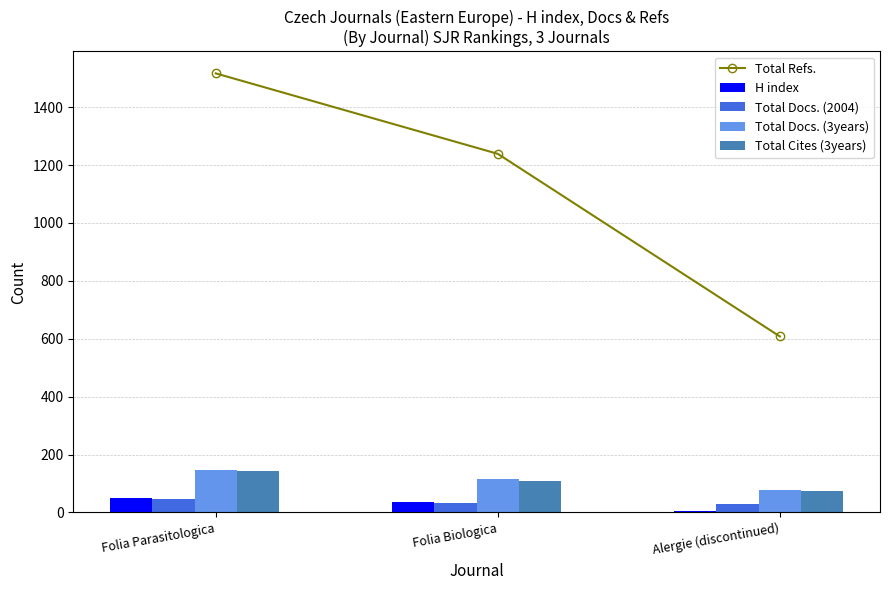

Which category has the lowest value in the Total Docs. (2004) series?

Alergie (discontinued)